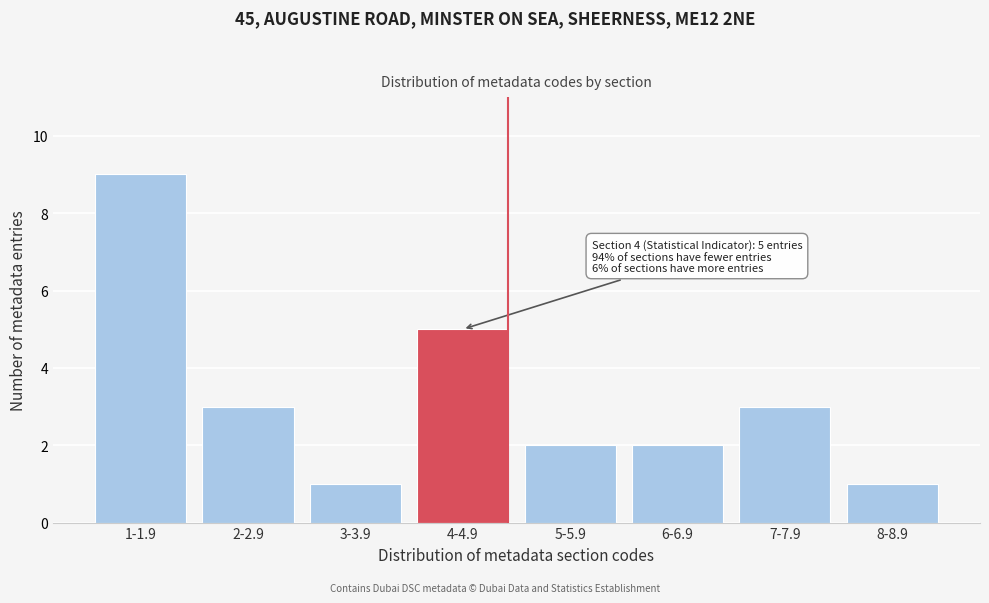

Reading right to left, what are all the values shown in this chart?

8-8.9=1	7-7.9=3	6-6.9=2	5-5.9=2	4-4.9=5	3-3.9=1	2-2.9=3	1-1.9=9